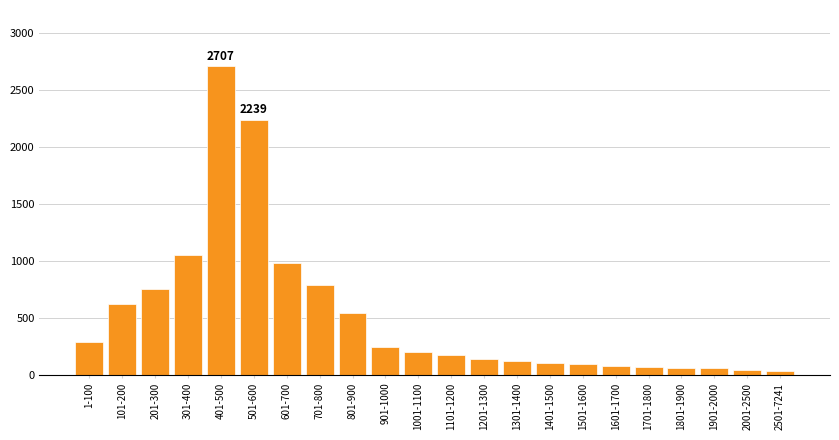

At which label is the value closest to 1369?

301-400